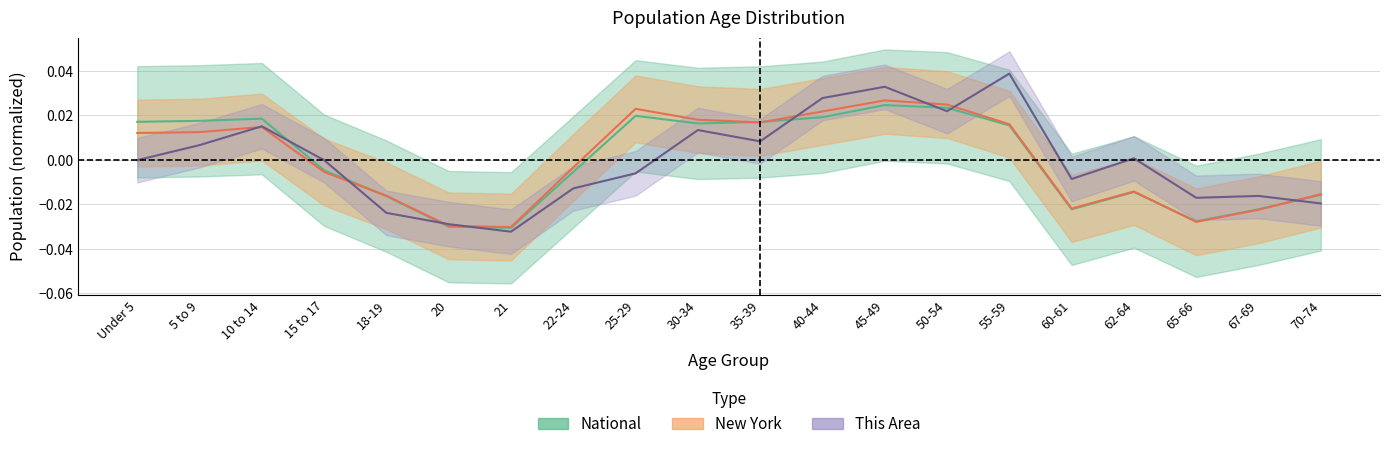

Is the value of National at 21 greater than the value of This Area at 15 to 17?

No